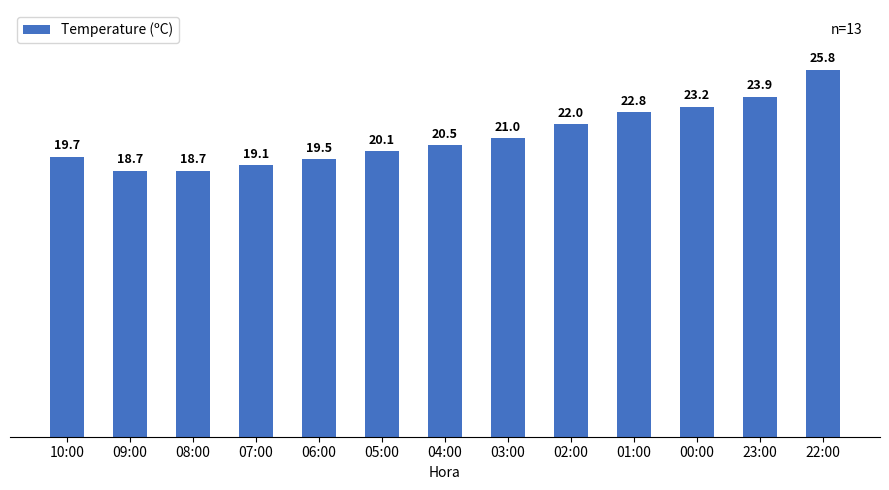

The value at 02:00 is 30.0. True or false?

False